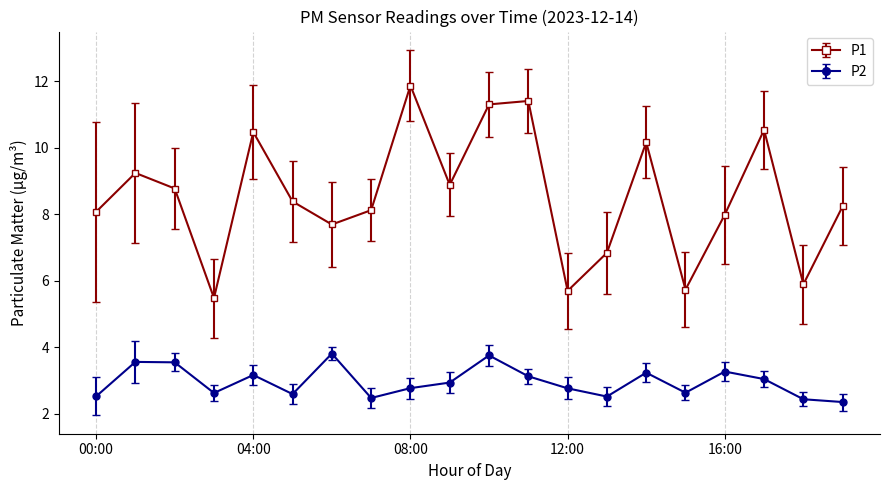

True or false: P2 and P1 cross at least once.

False